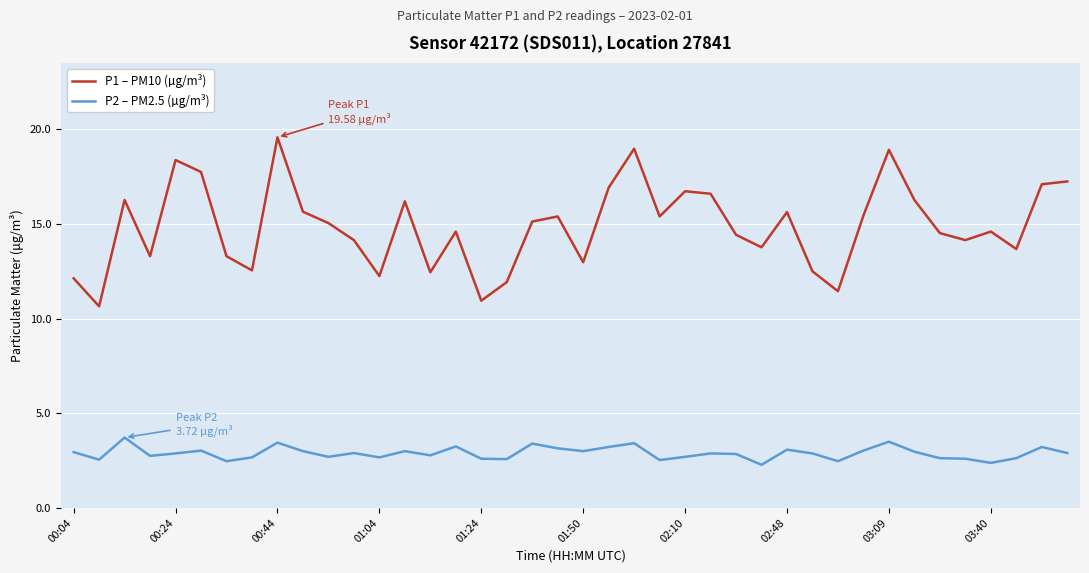

What is the average value of the P1 – PM10 (µg/m³) series?

14.9